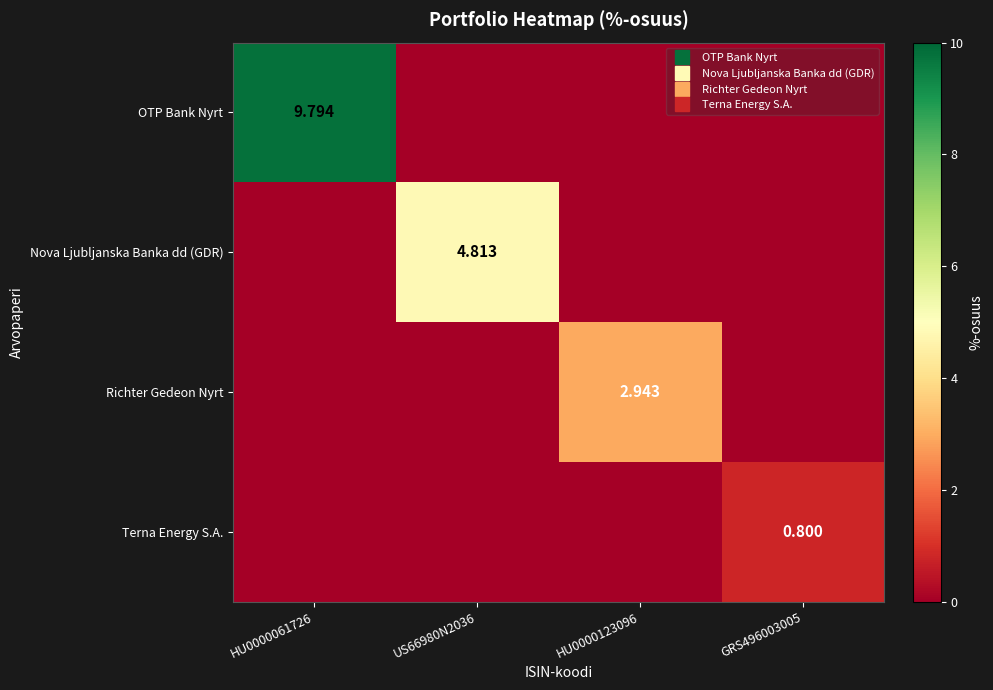

At which label is Terna Energy S.A. closest to 0?

HU0000061726